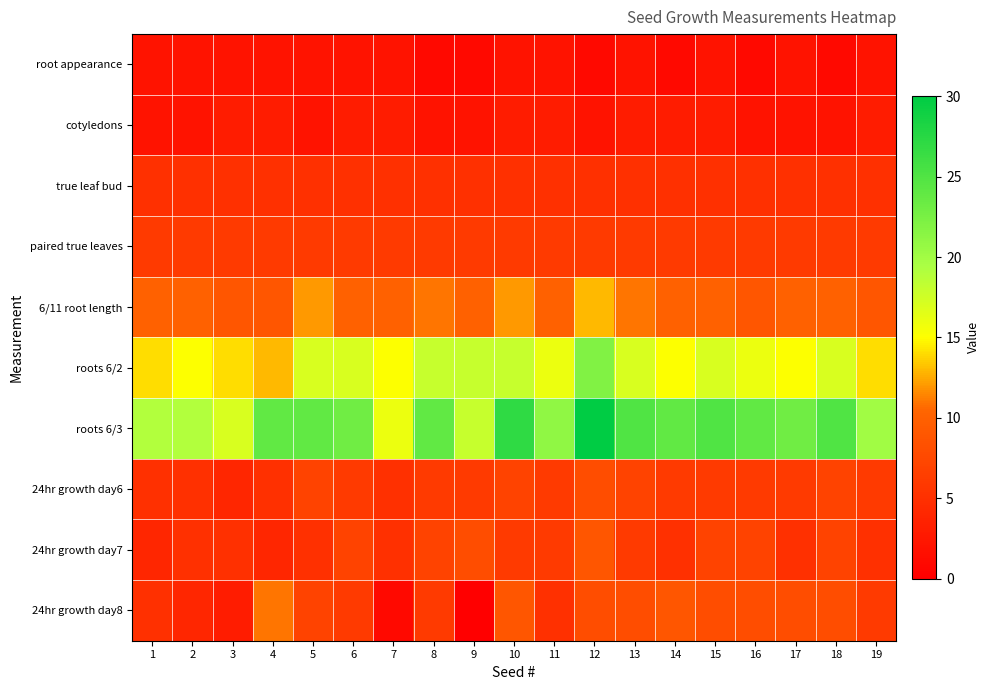

Which series has the largest range (max minus min)?

roots 6/3